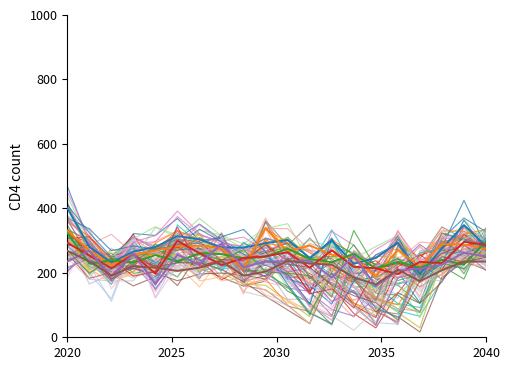

What value does the col_6 series have at 2020?

324